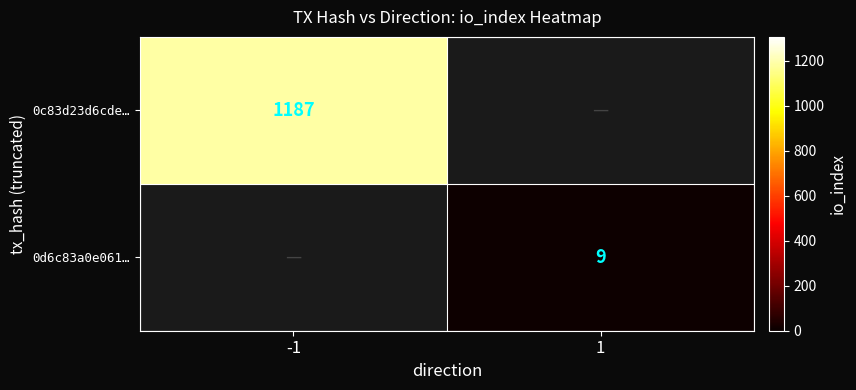

Is it true that 0c83d23d6cde… equals 818.4 at -1?

False